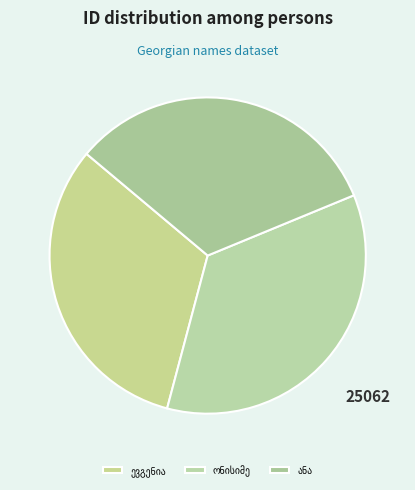

How many segments does this pie chart have?

3